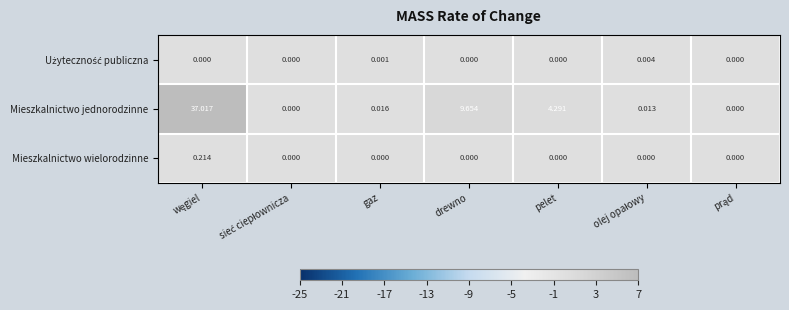

Which series has the largest range (max minus min)?

Mieszkalnictwo jednorodzinne